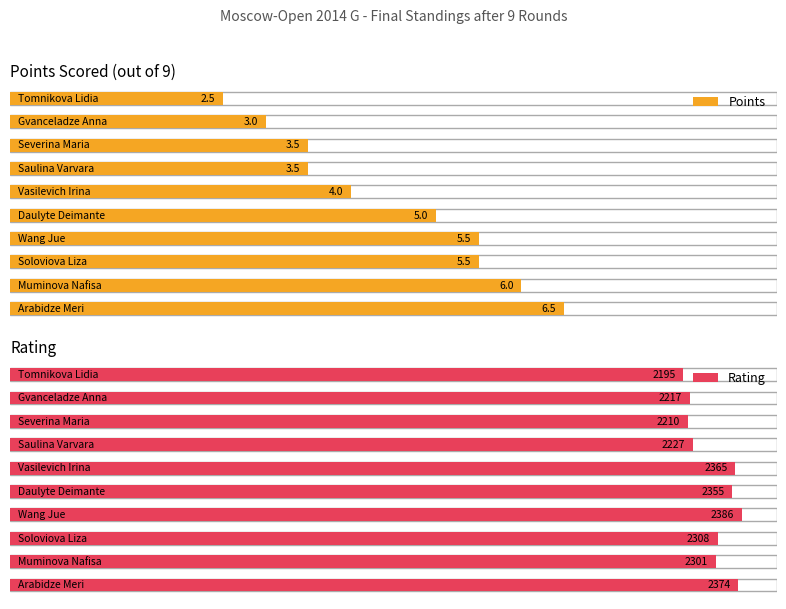

Which series has the widest spread of values?

Rating